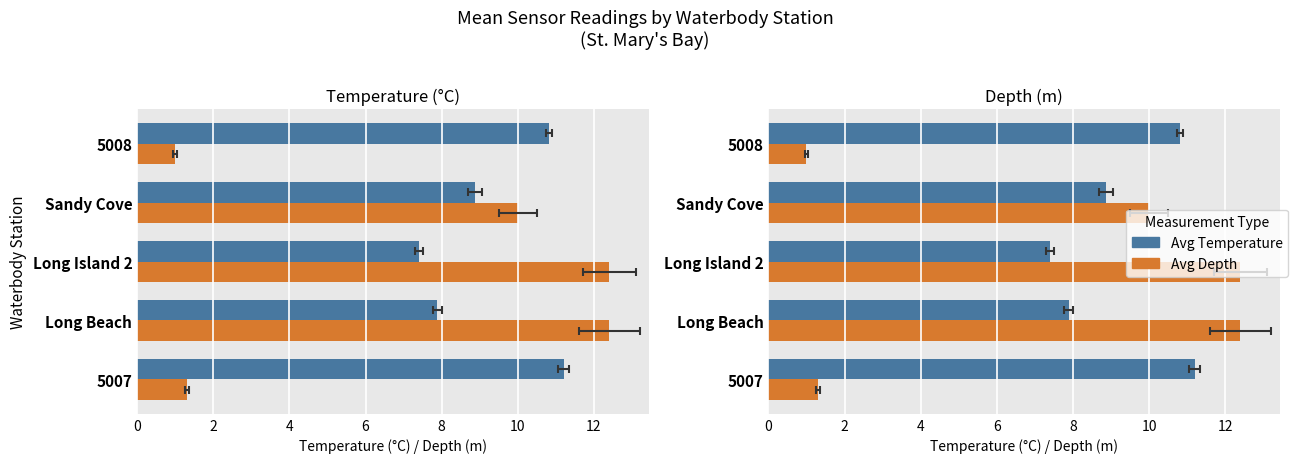

Reading left to right, list all the values displayed in this chart.

Avg Temperature: 11.2	7.9	7.4	8.9	10.8
Avg Depth: 1.3	12.4	12.4	10.0	1.0